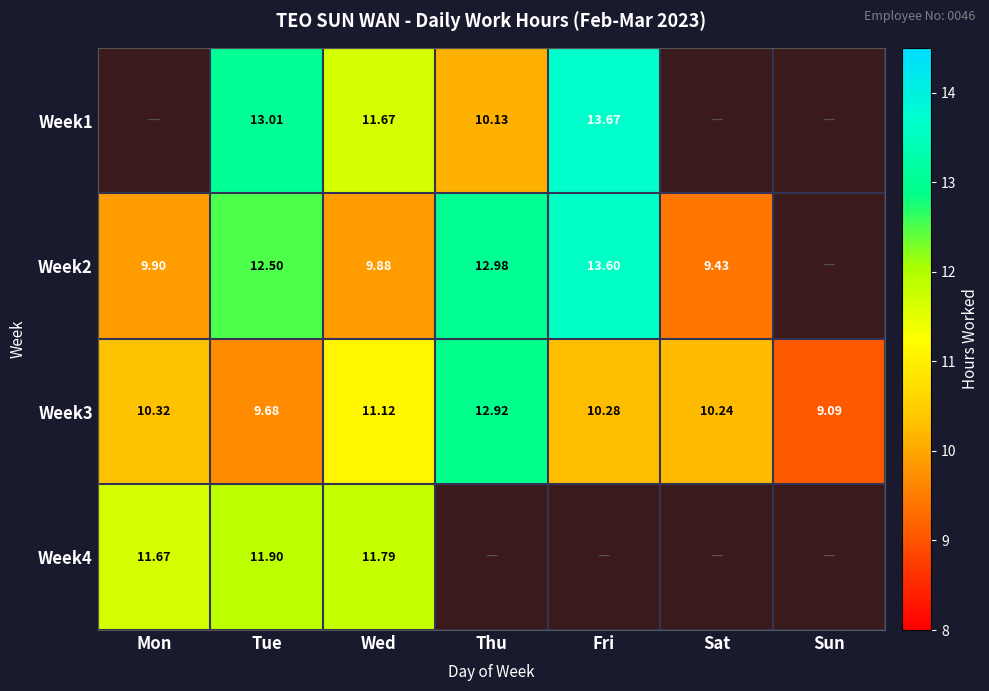

At which category is the sum across all series the highest?

Tue